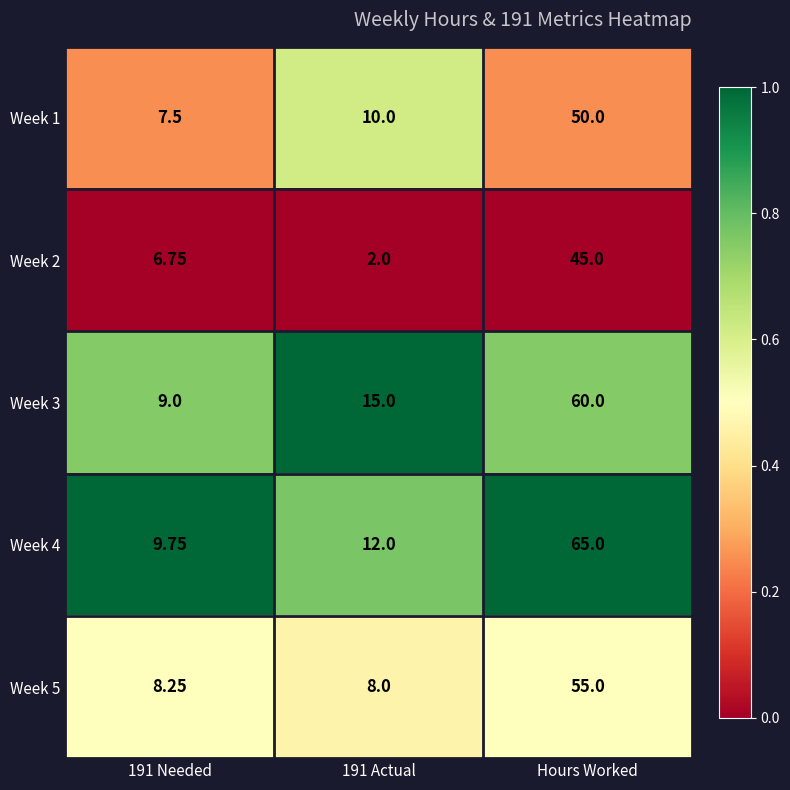

At which category is the sum across all series the highest?

Hours Worked